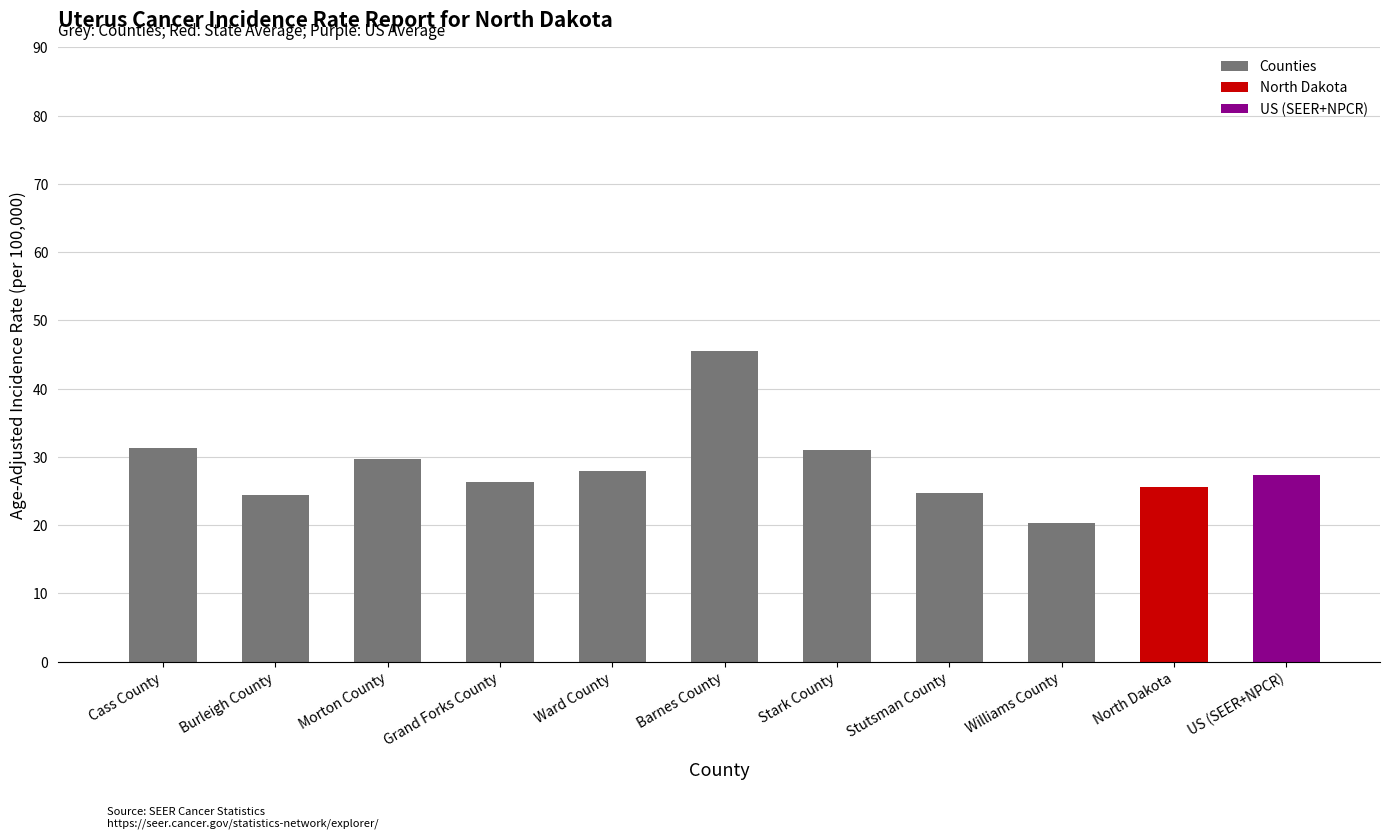

How many groups of bars are there?

11